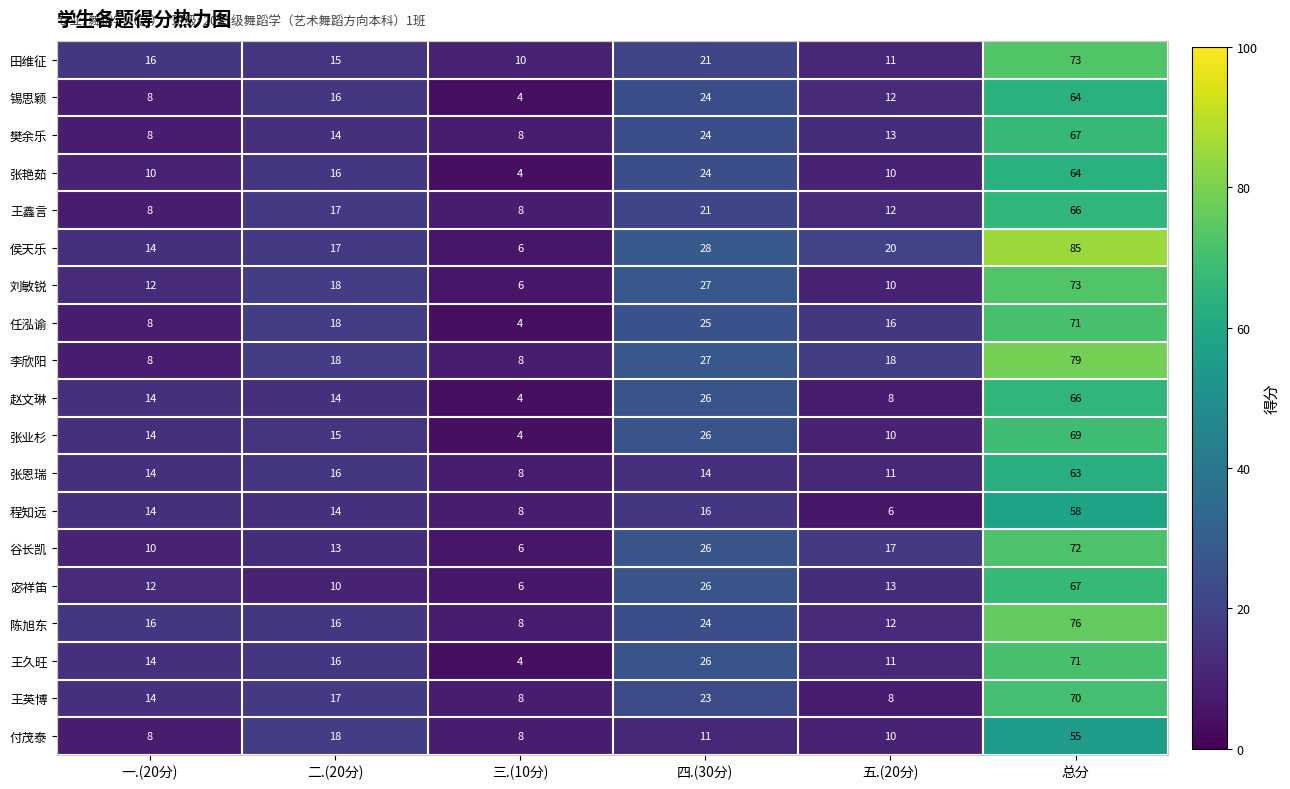

Count the 张艳茹 values in the range 10 to 24.

4